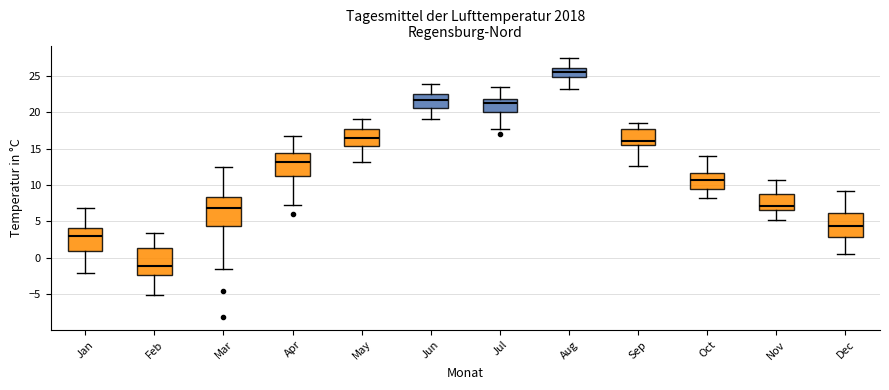

Reading left to right, read every box against the y-axis: the position of its median line, the range the box covers, and the ends of its whiskers. The values are not printed on the chart, so give them approximately, as read against the axis.

Jan: median 3.0, box 1.0 to 4.0, whiskers -2.0 to 7.0
Feb: median -1.0, box -2.5 to 1.5, whiskers -5.0 to 3.5
Mar: median 7.0, box 4.5 to 8.5, whiskers -1.5 to 12.5
Apr: median 13.0, box 11.5 to 14.5, whiskers 7.5 to 17.0
May: median 16.5, box 15.5 to 17.5, whiskers 13.0 to 19.0
Jun: median 21.5, box 20.5 to 22.5, whiskers 19.0 to 24.0
Jul: median 21.5, box 20.0 to 22.0, whiskers 18.0 to 23.5
Aug: median 25.5, box 25.0 to 26.0, whiskers 23.5 to 27.5
Sep: median 16.0, box 15.5 to 18.0, whiskers 12.5 to 18.5
Oct: median 10.5, box 9.5 to 11.5, whiskers 8.5 to 14.0
Nov: median 7.0, box 6.5 to 9.0, whiskers 5.0 to 10.5
Dec: median 4.5, box 3.0 to 6.0, whiskers 0.5 to 9.0